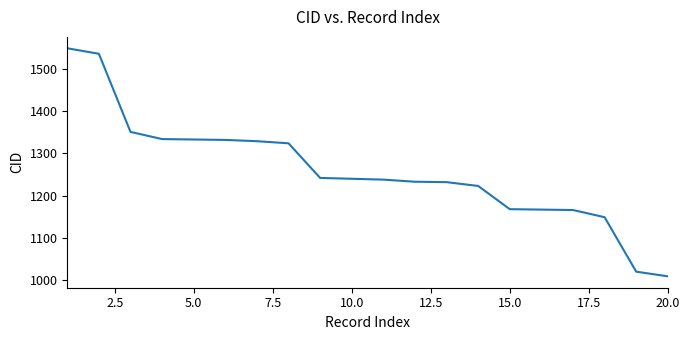

Does the chart display data point markers on the line(s)?

No